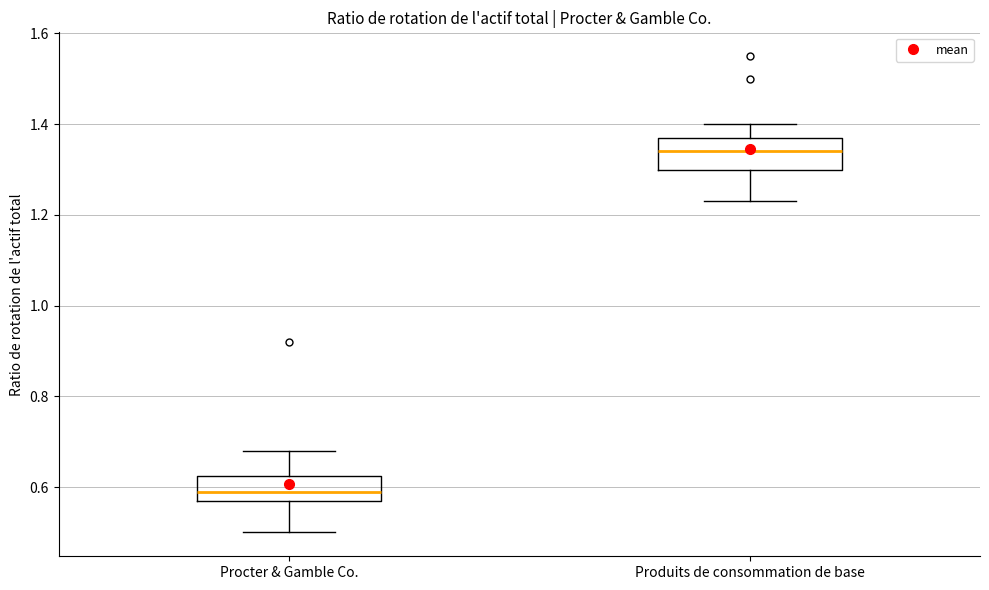

Which box's median line is the lowest?

Procter & Gamble Co.